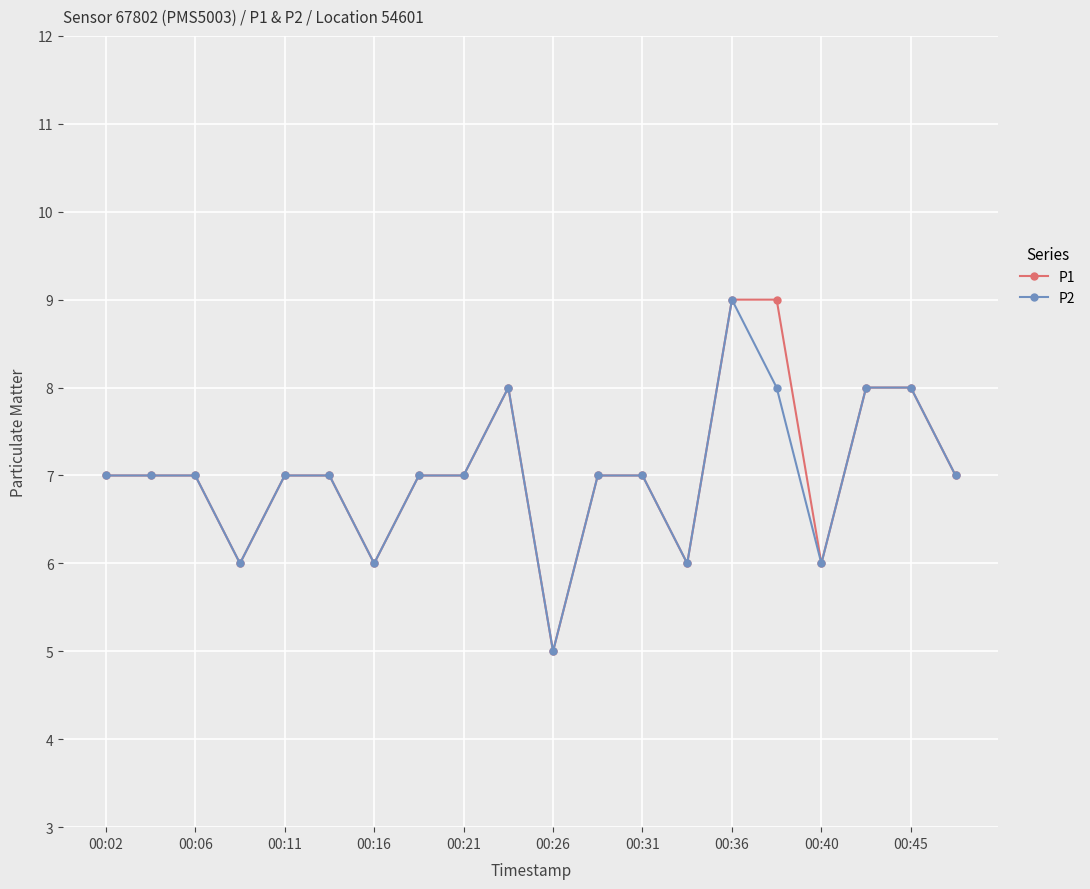

What is the highest value of the P2 series?

9